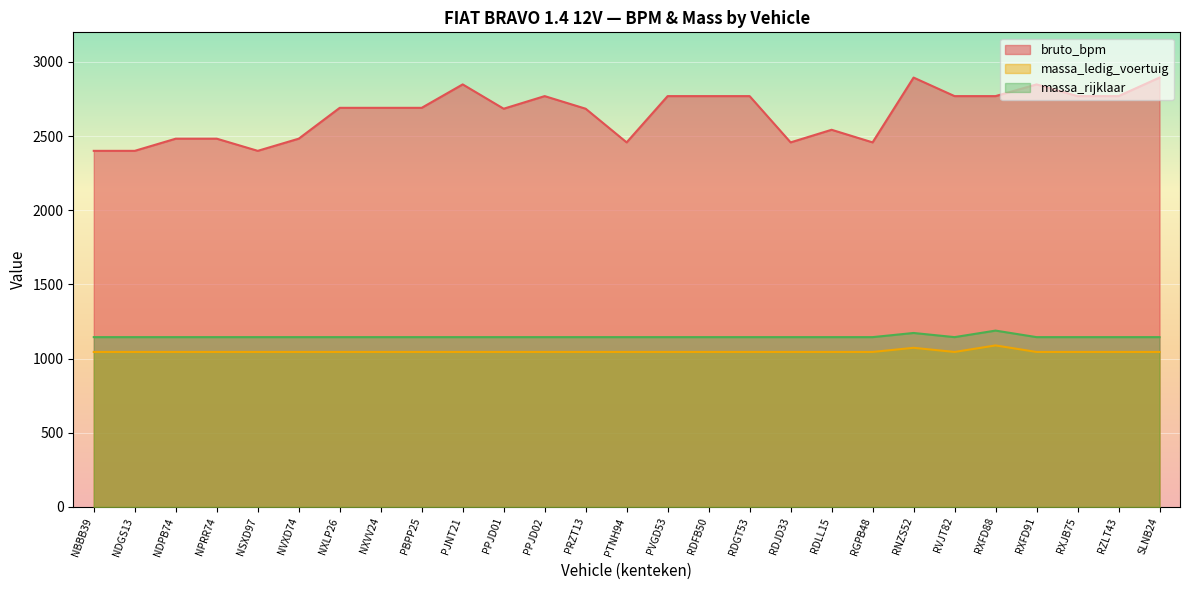

What is the minimum value for bruto_bpm?

2401